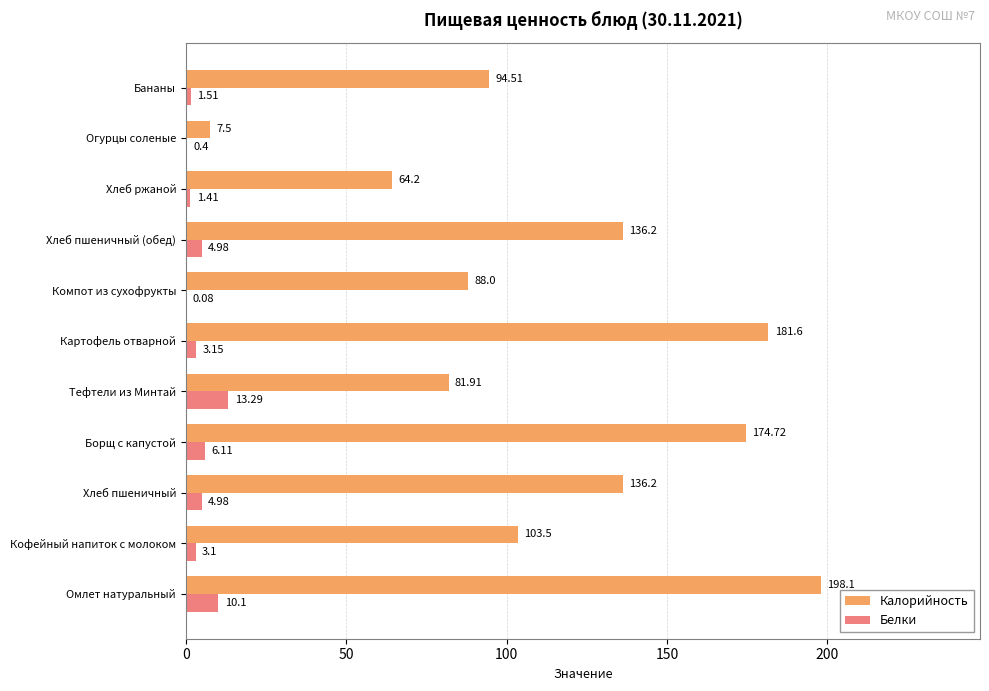

Between Кофейный напиток с молоком and Тефтели из Минтай, which series saw the biggest shift?

Калорийность